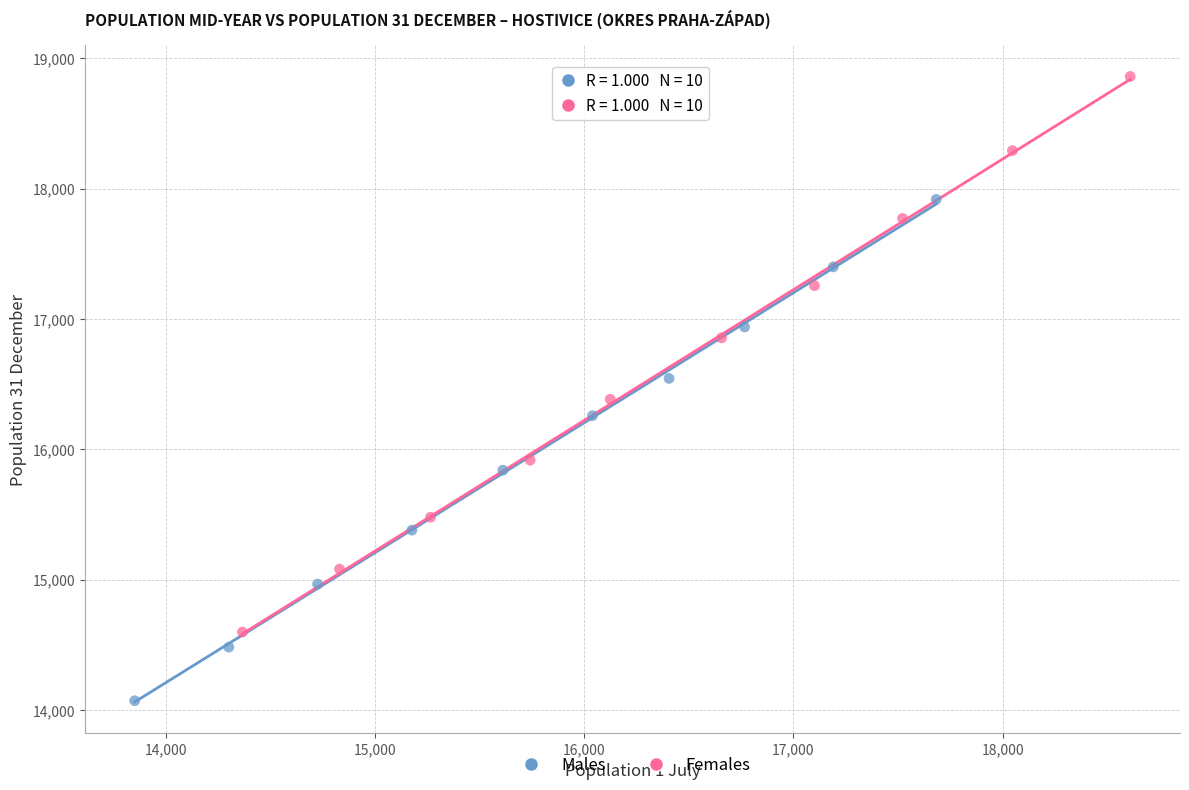

Which series contains the highest Y value?

Females